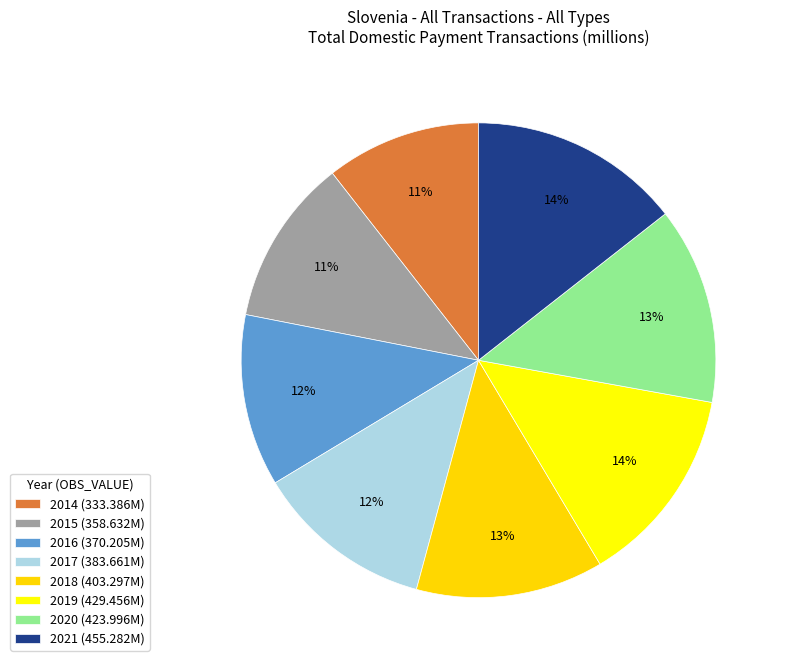

How many segments does this pie chart have?

8